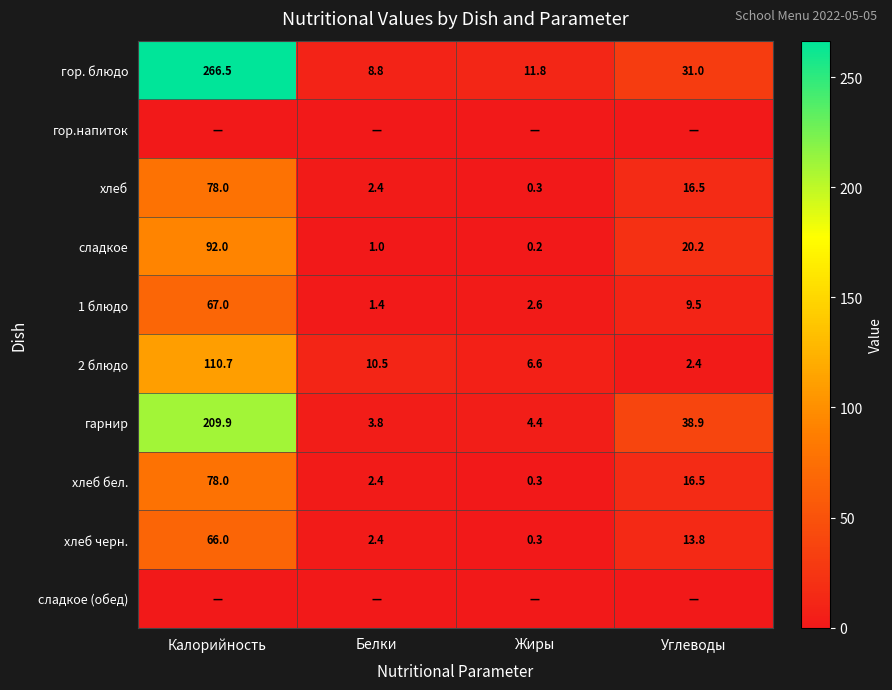

True or false: хлеб черн. has a value of 99.3 at Калорийность.

False